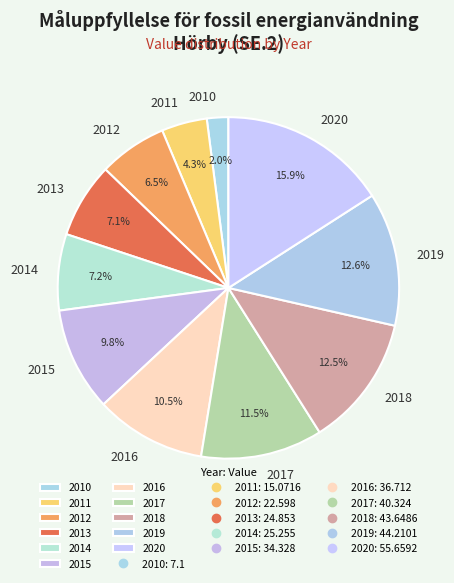

Is 2015 the majority of the pie?

No